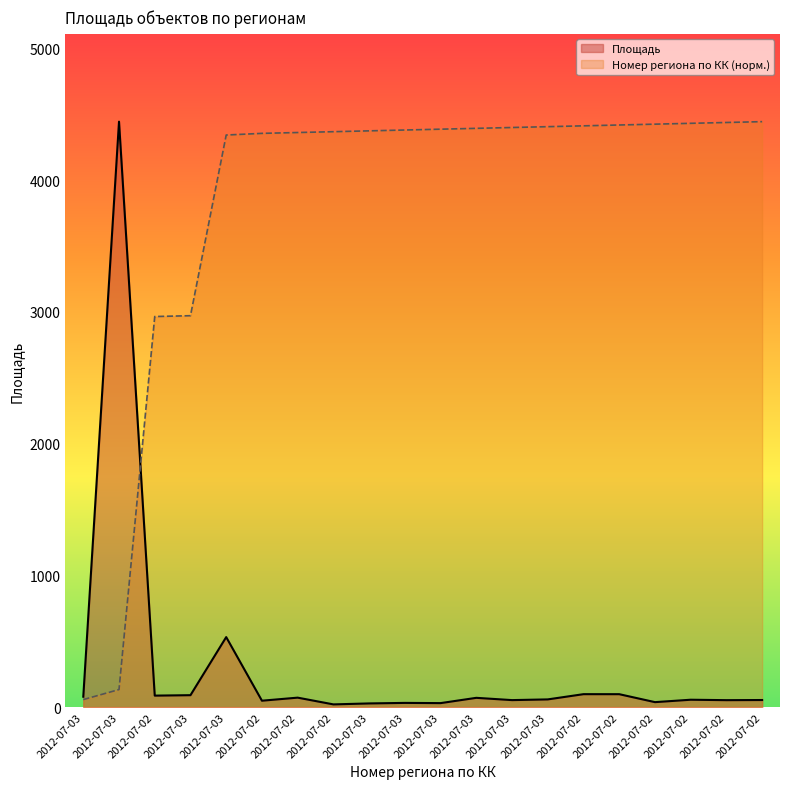

At how many categories does at least one series exceed 2689?

19